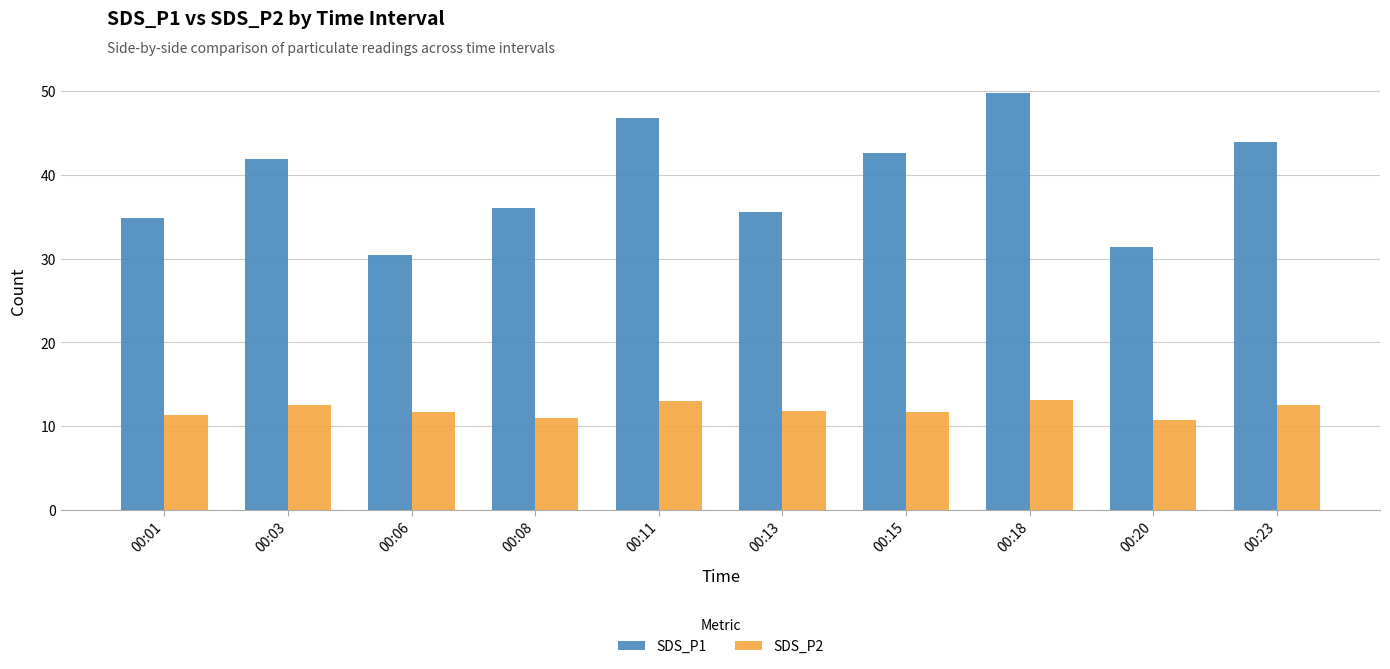

Where does the SDS_P2 series first go above 11?

00:01